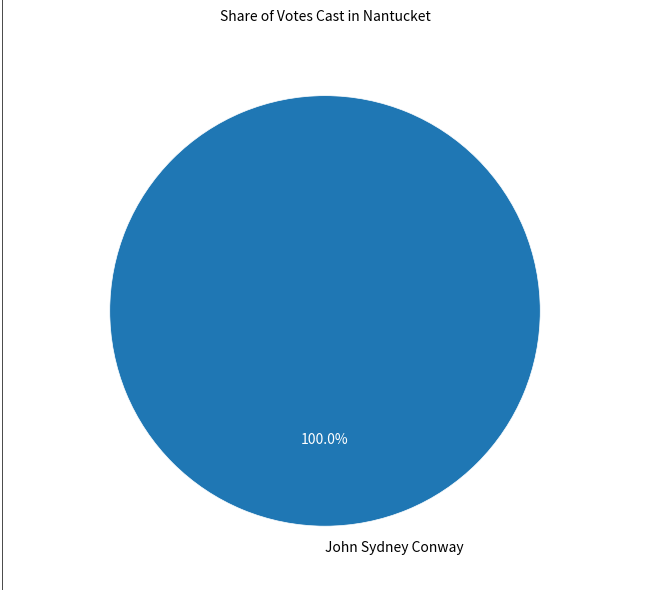

How many segments does this pie chart have?

1